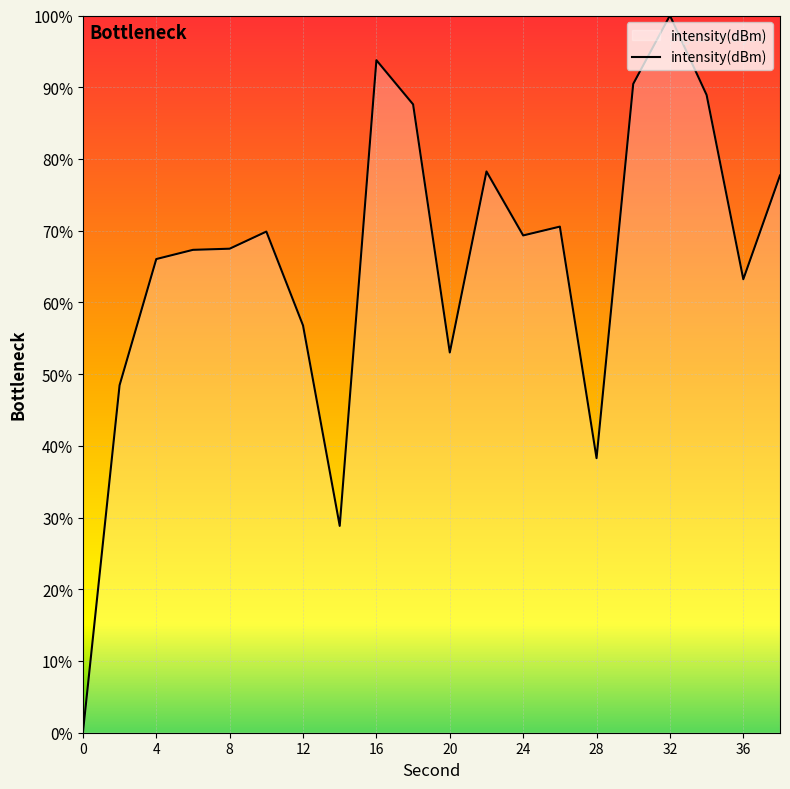

How many interior local valleys (lower than both neighbors) does the data have?

5